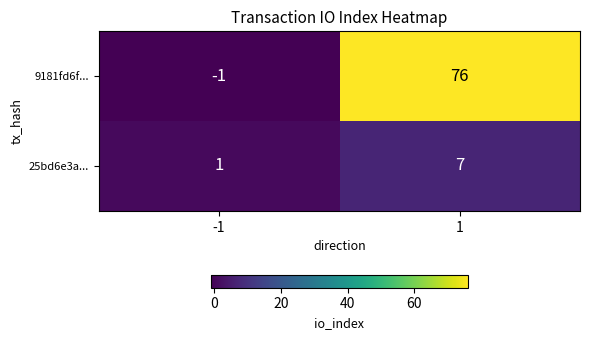

How many distinct data groups are displayed?

2